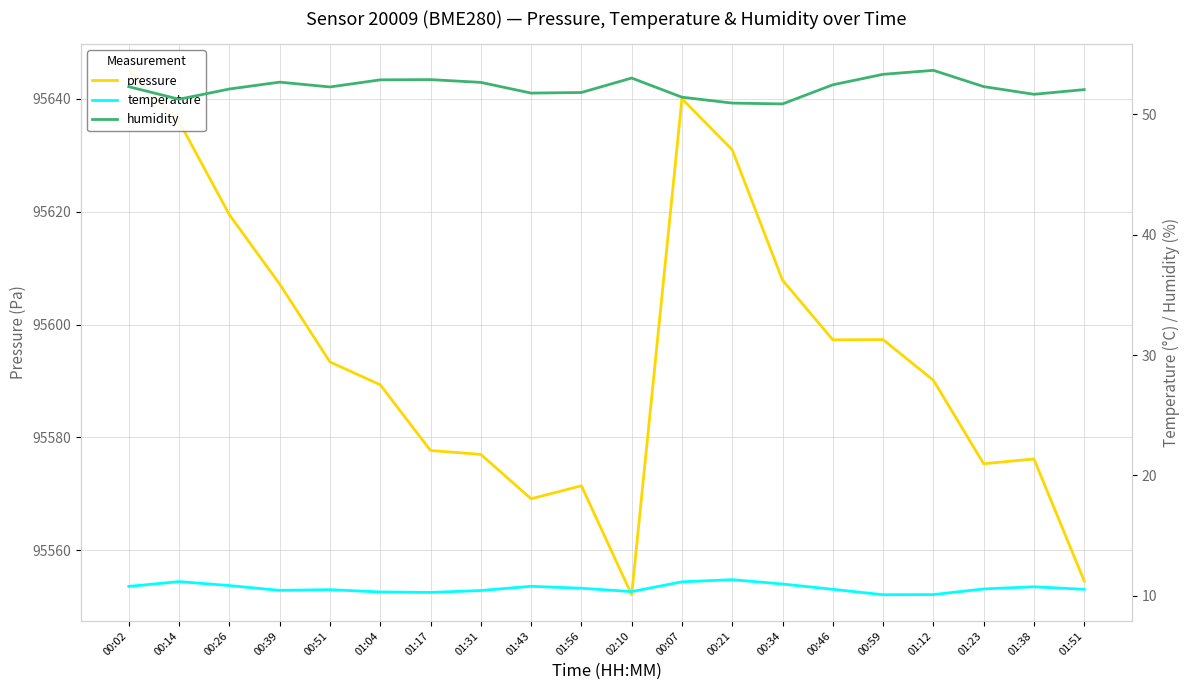

List the labels in order of pressure value, smallest first.

02:10, 01:51, 01:43, 01:56, 01:23, 01:38, 01:31, 01:17, 01:04, 01:12, 00:51, 00:46, 00:59, 00:39, 00:34, 00:26, 00:21, 00:14, 00:07, 00:02